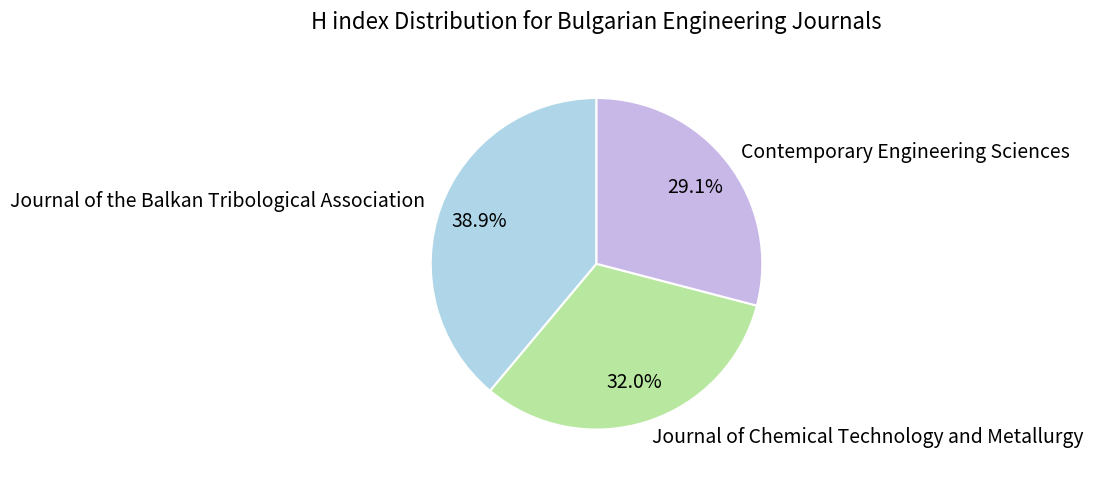

Approximately how many times larger is the value at Contemporary Engineering Sciences compared to Journal of Chemical Technology and Metallurgy?

0.9